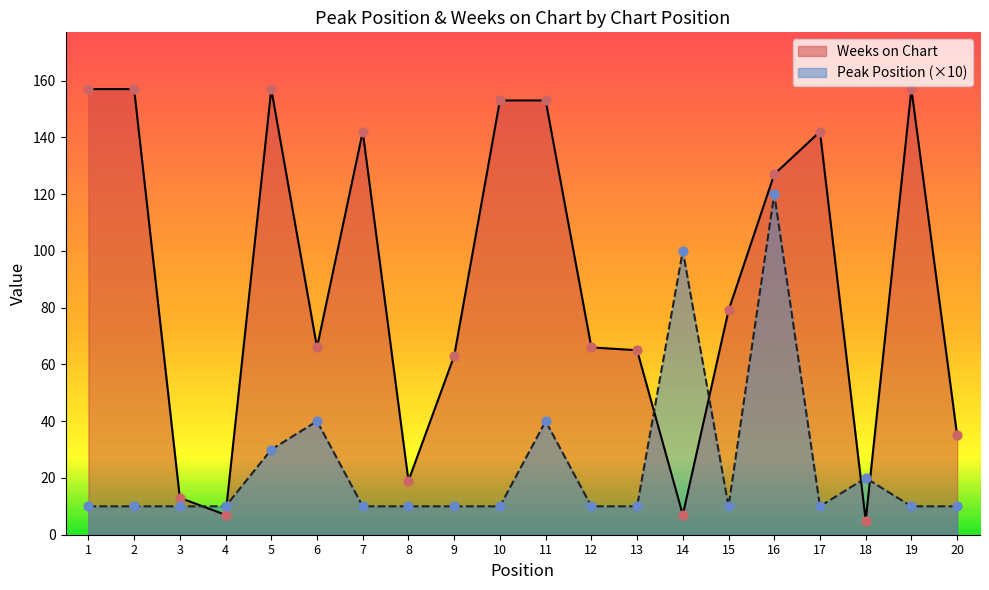

Which series has the largest total across all categories?

Weeks on Chart